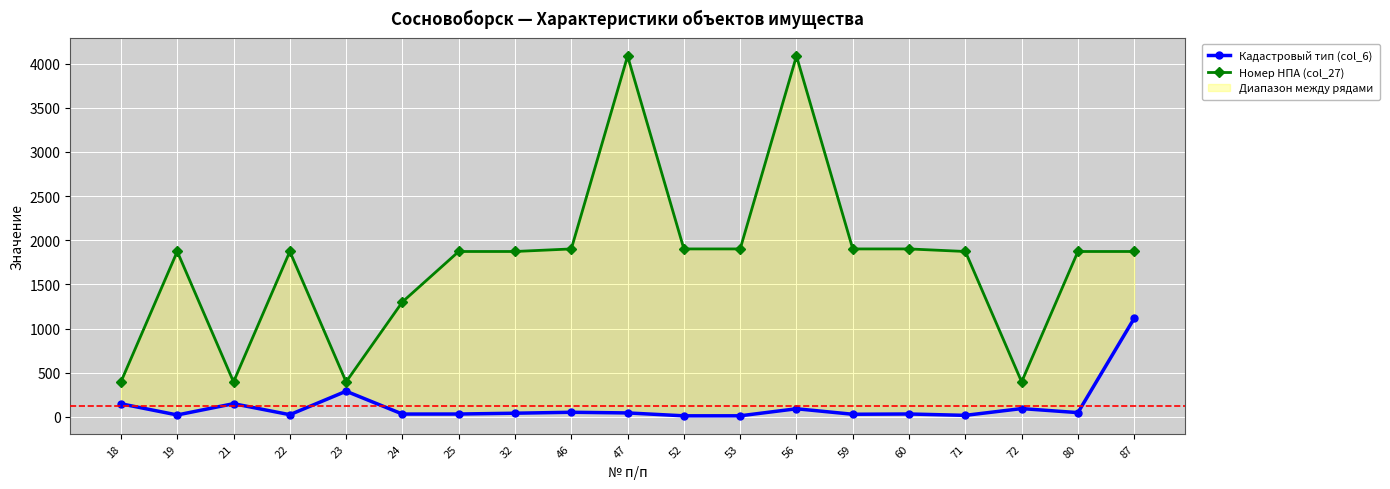

Where is the first local maximum for Номер НПА (col_27)?

19